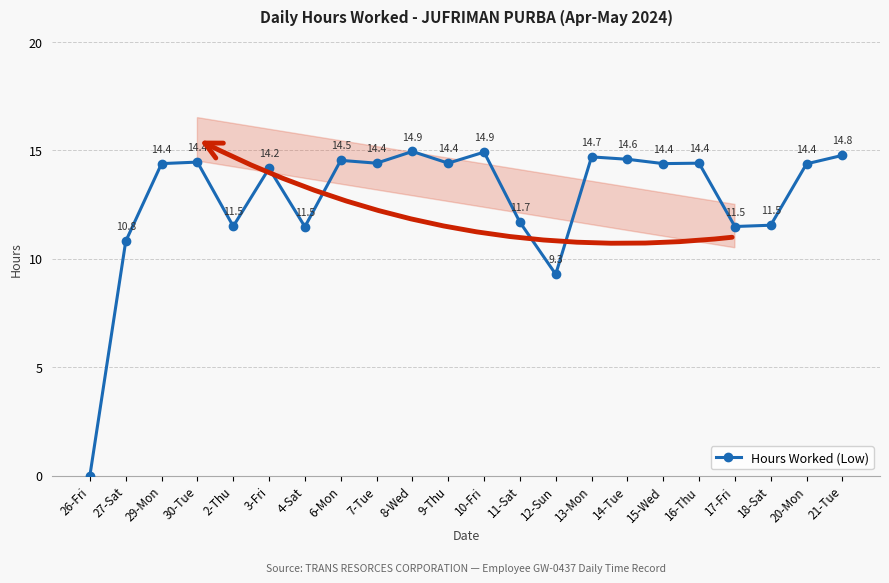

How many data points are less than 14?

8